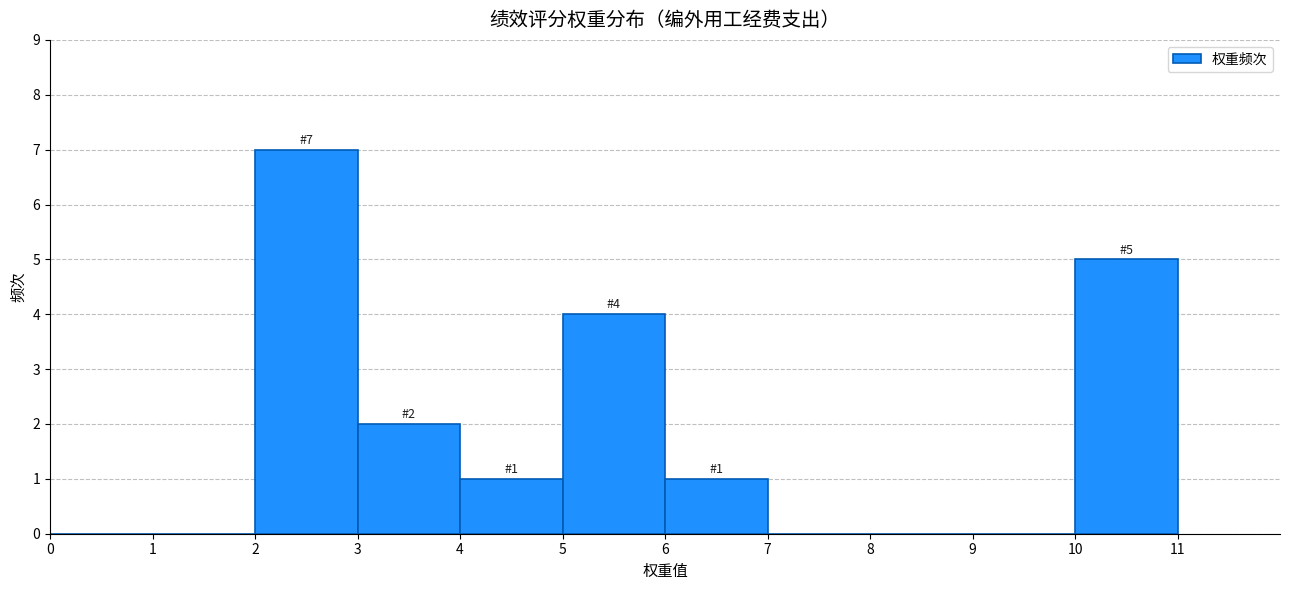

Over which range of the x-axis is the bar tallest?

2 to 3